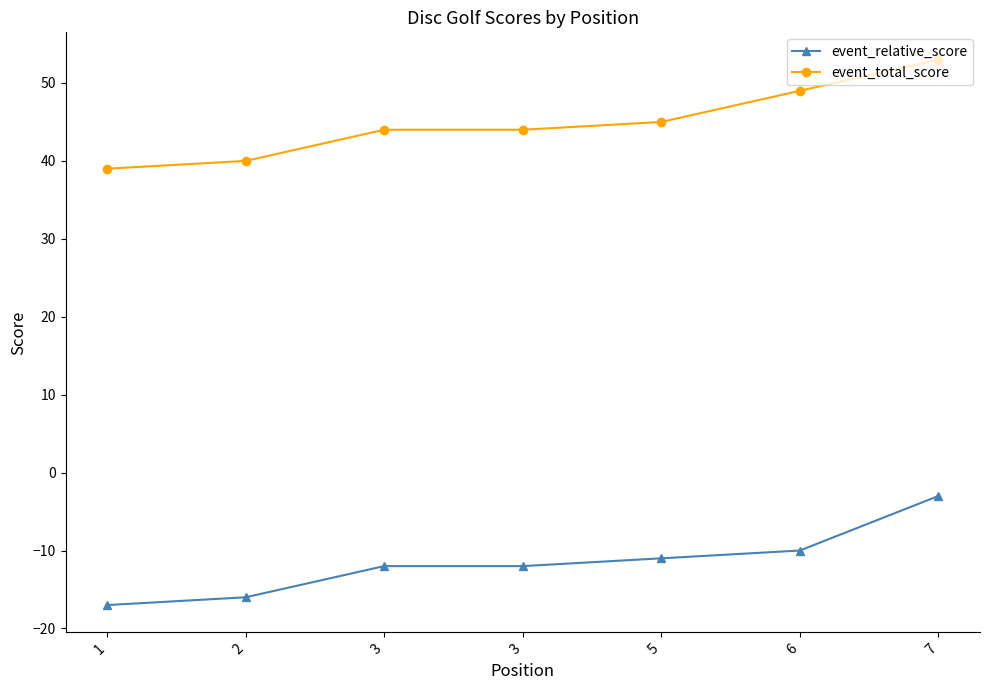

Does the chart display data point markers on the line(s)?

Yes